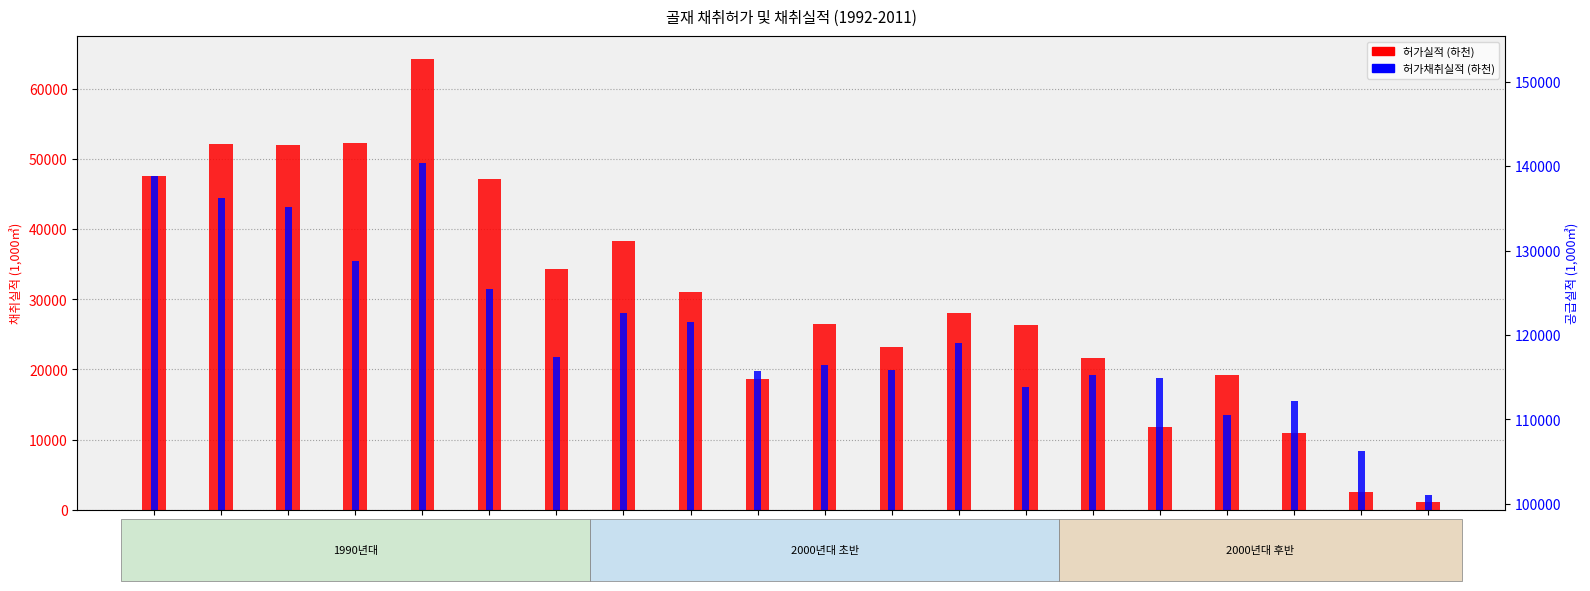

Between 1995 and 1996, which series saw the biggest shift?

허가채취실적_하천